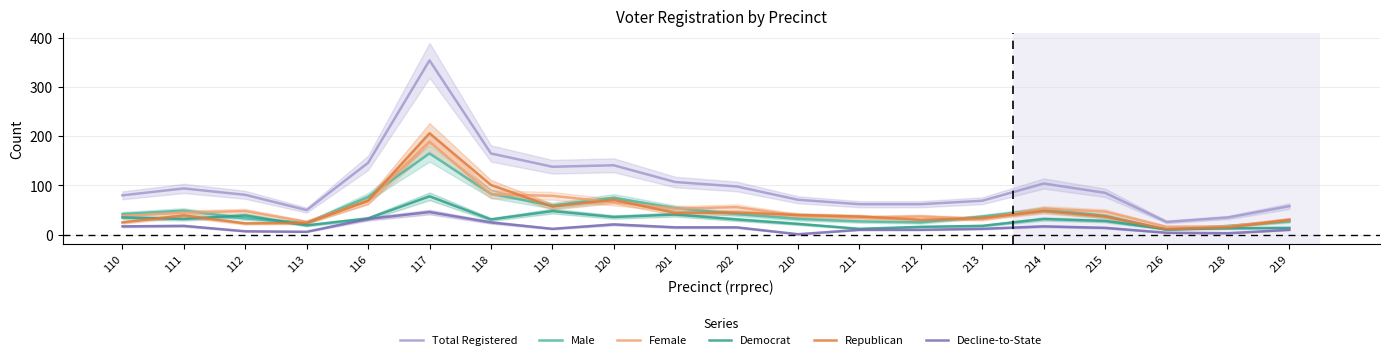

Is it true that Total Registered equals 34 at 201?

False